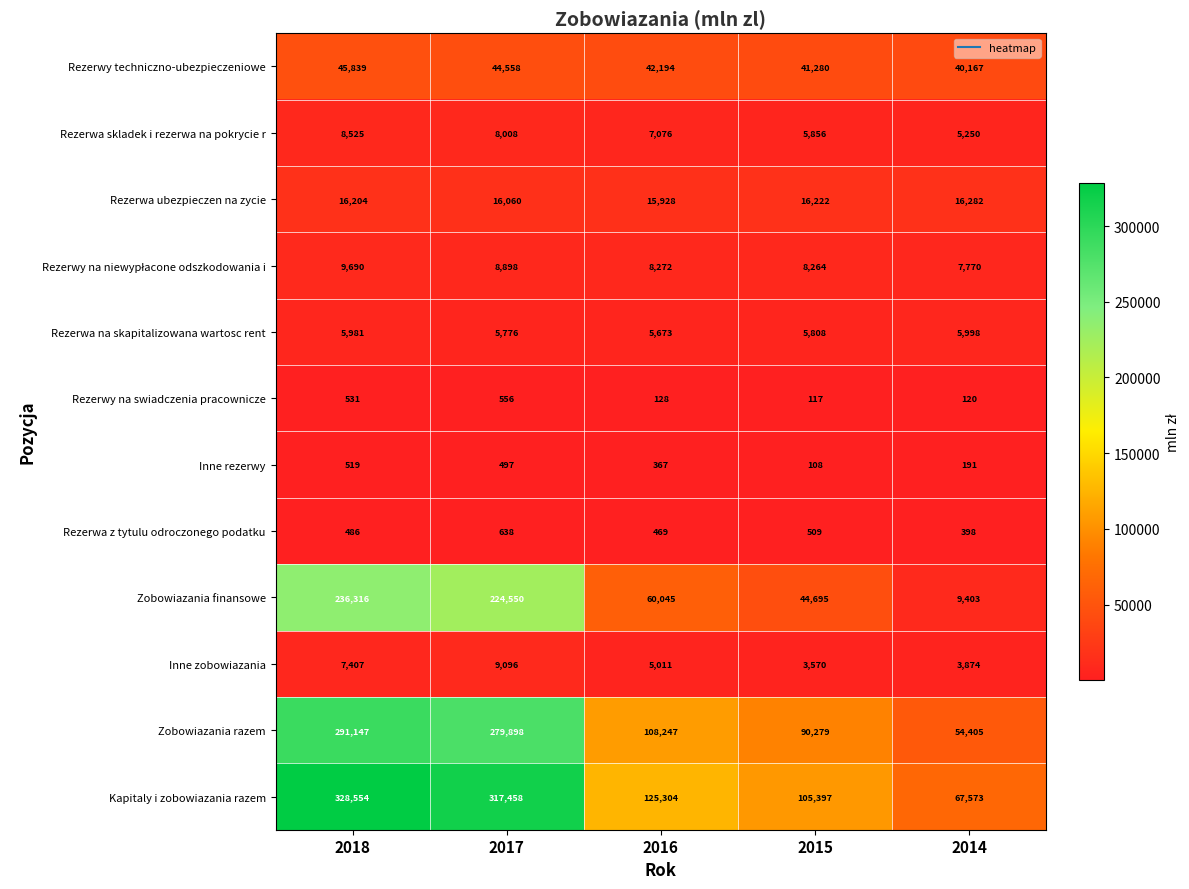

List the labels in order of Inne rezerwy value, largest first.

2018, 2017, 2016, 2014, 2015